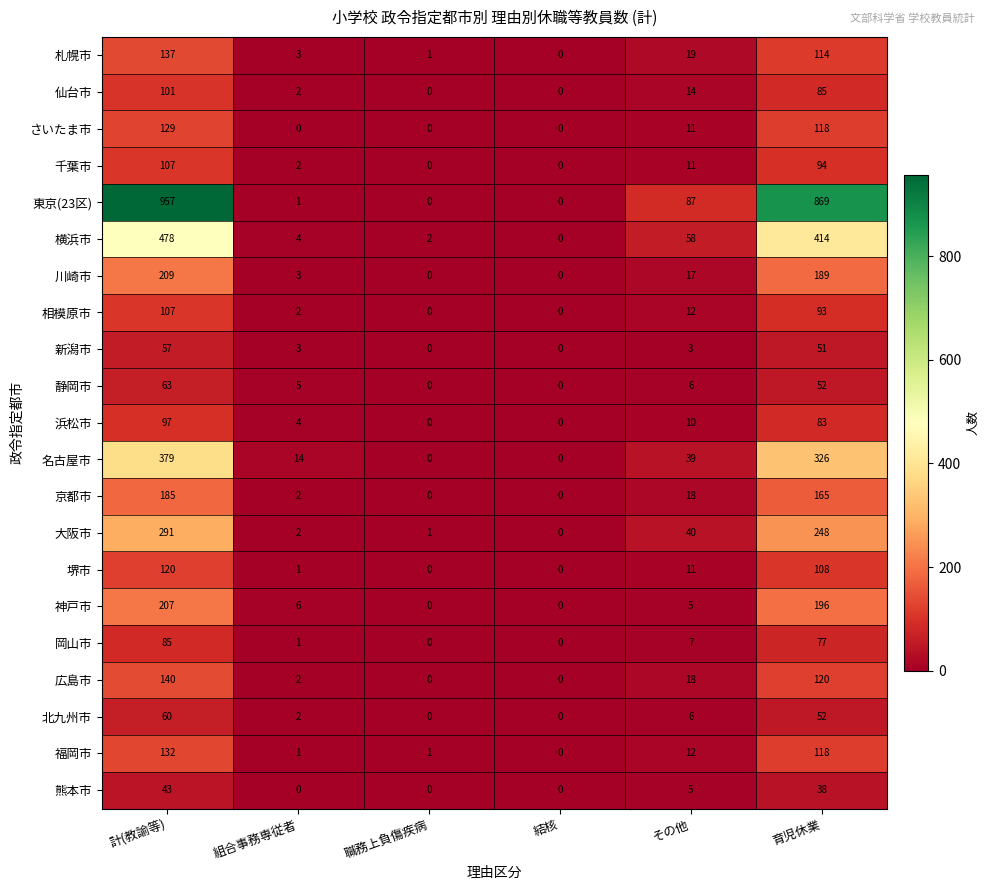

What is the average value of the 京都市 series?

62